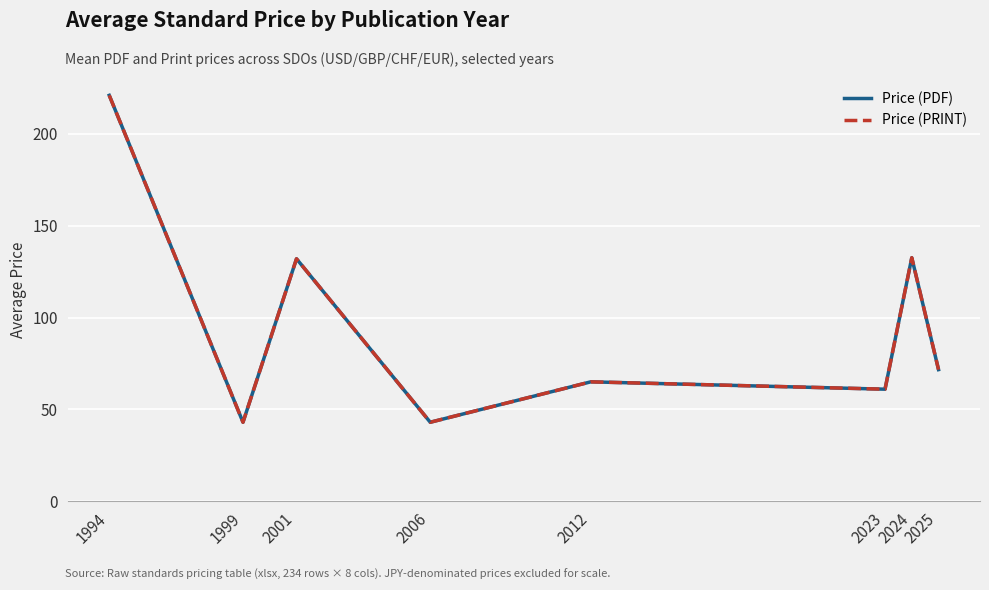

What is the average value of the Price (PDF) series?

96.2